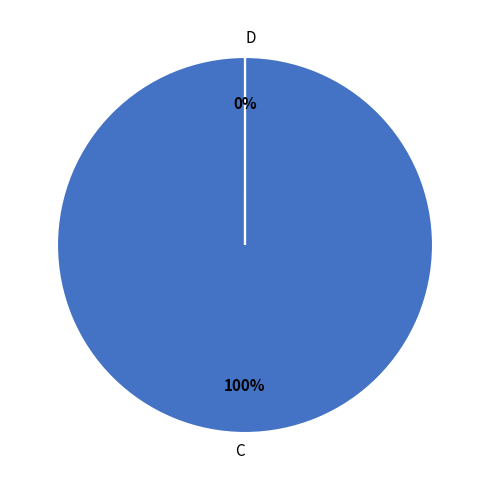

What is the majority slice?

C